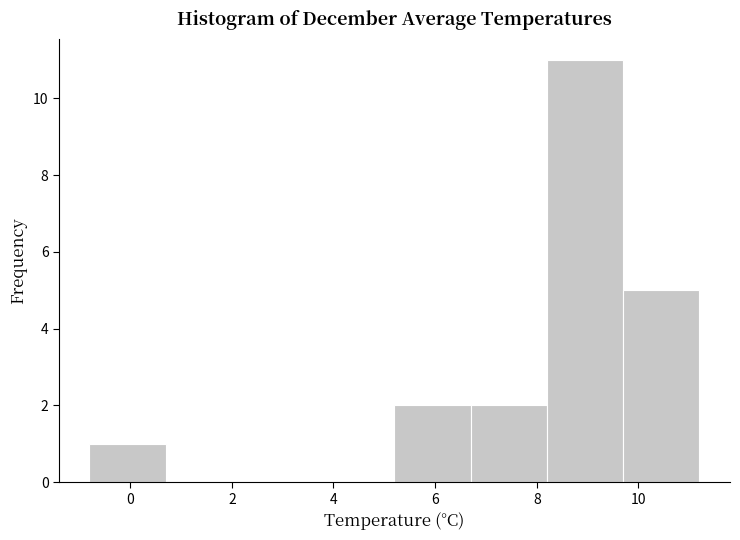

What is the height of the bar covering 5.2 to 6.7 on the x-axis? Neither the bar edges nor the heights are printed on the chart, so give them approximately, as read against the axes.

2